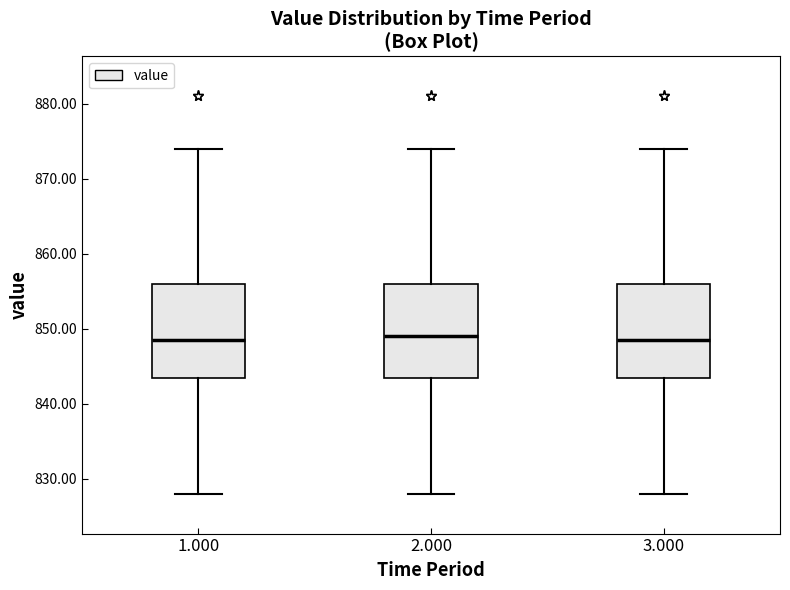

Reading left to right, transcribe this box plot: for each box, give where its median line is, the range the box spans, and where its two whiskers end, as read against the y-axis. The values are not printed on the chart, so give them approximately, as read against the axis.

1.000: median 849, box 844 to 856, whiskers 828 to 874
2.000: median 849, box 844 to 856, whiskers 828 to 874
3.000: median 849, box 844 to 856, whiskers 828 to 874